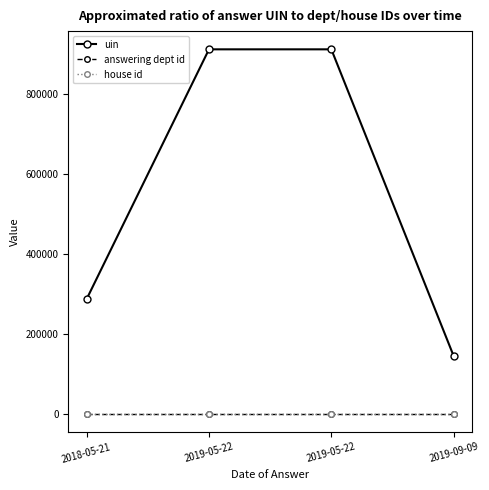

Where is house id nearest to the value 1?

2018-05-21